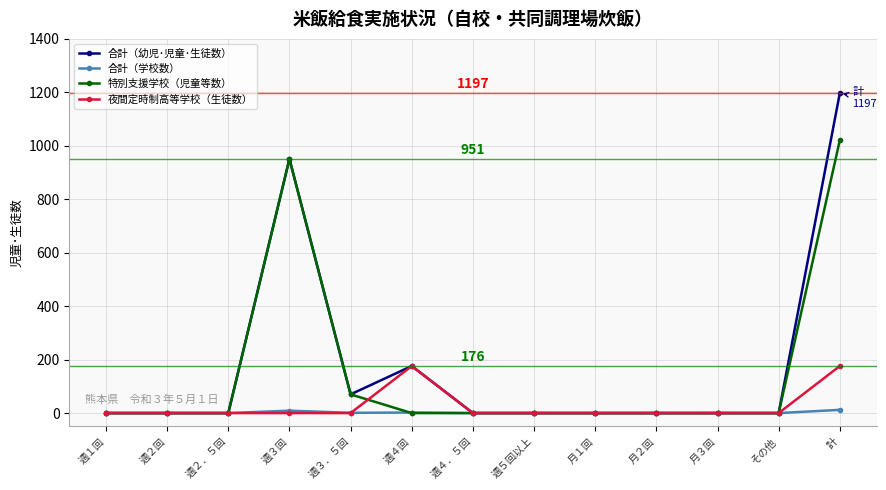

The value of 合計（幼児･児童･生徒数） at 週４回 is 245. True or false?

False